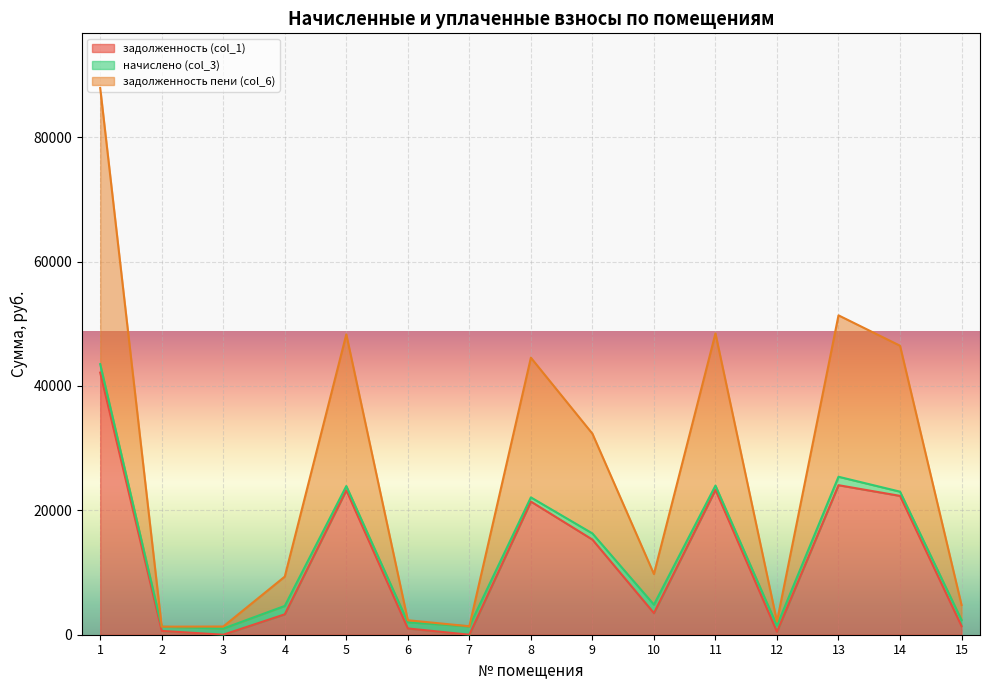

Which series has the largest total across all categories?

задолженность пени (col_6)